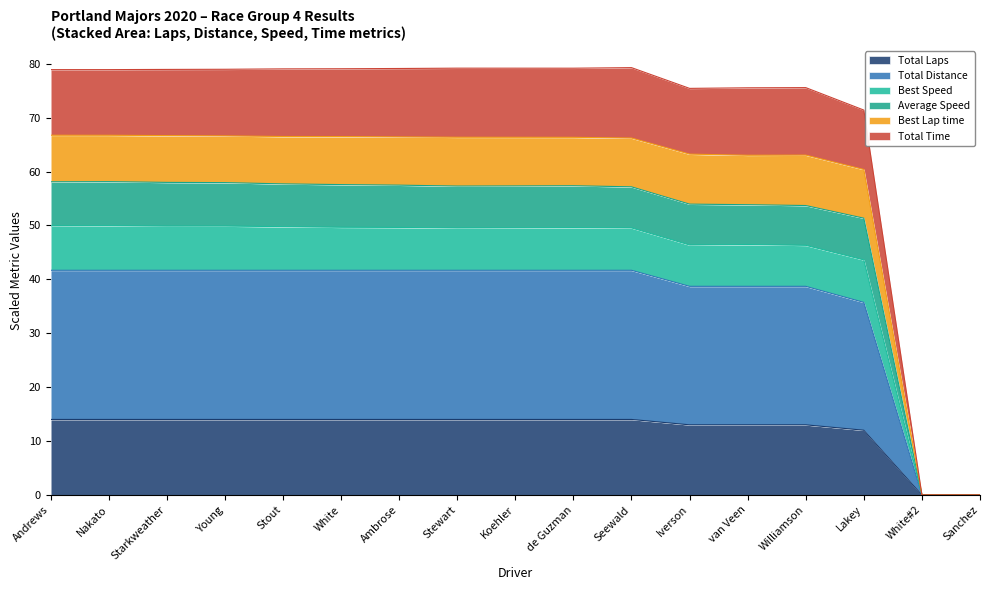

What is the highest value of the Total Laps series?

14.0